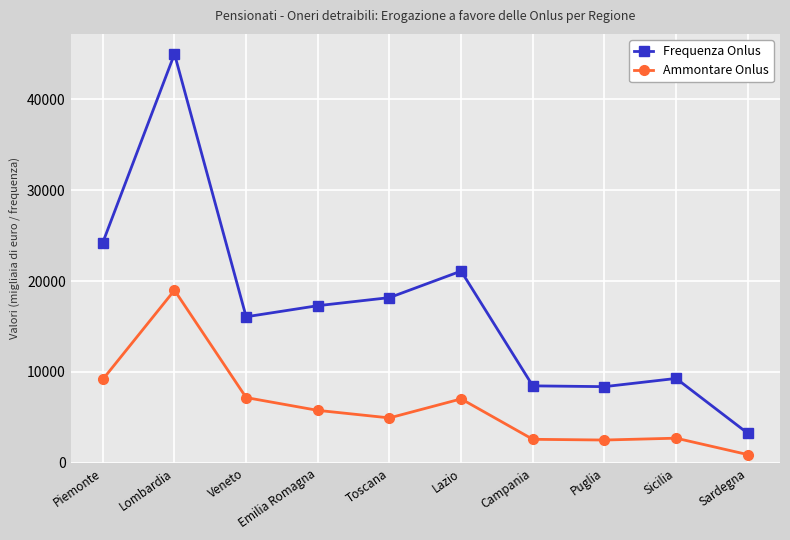

True or false: Ammontare Onlus and Frequenza Onlus cross at least once.

False